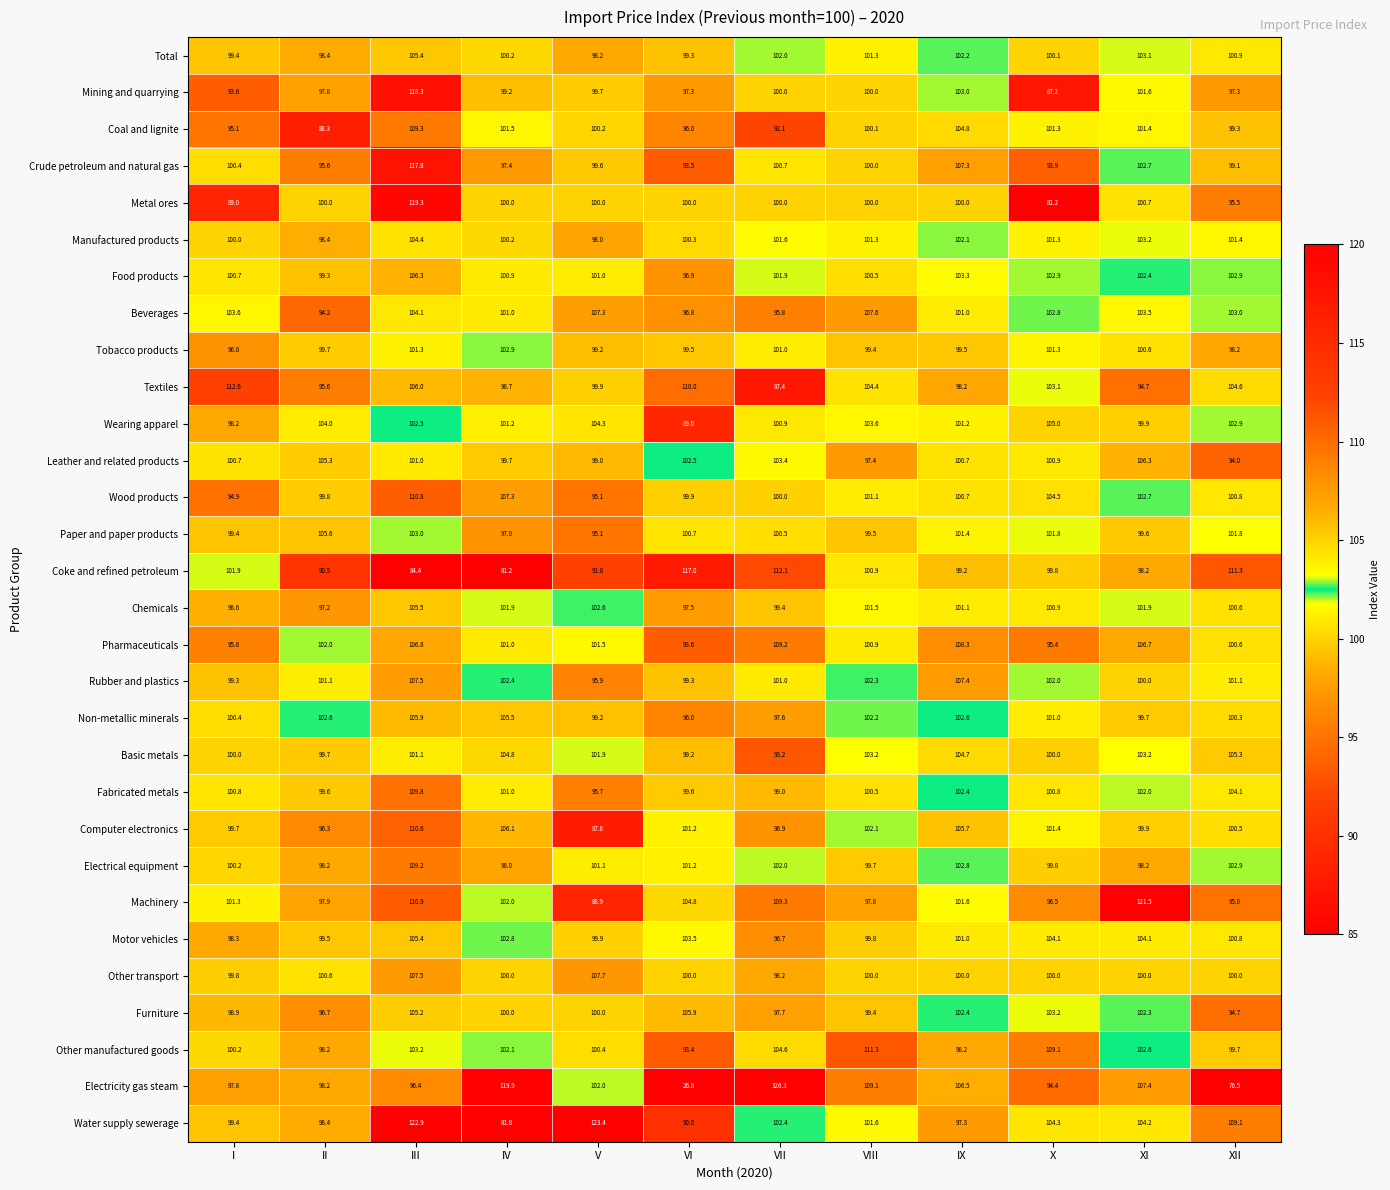

What is the spread (max minus min) of values at XI?

26.8